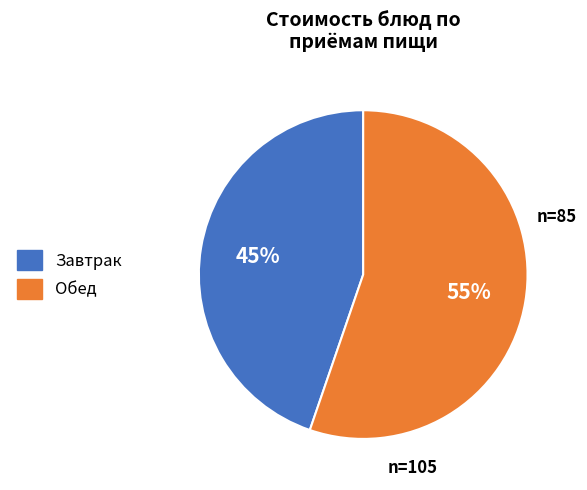

Combined, do Завтрак and Обед account for over 50%?

Yes